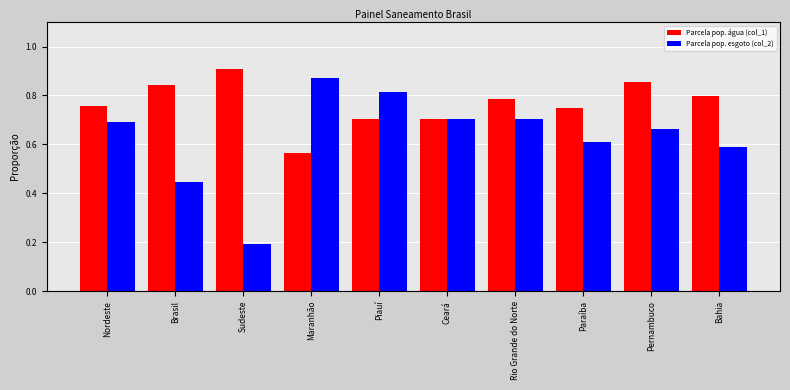

What is the sum of all Parcela pop. água (col_1) values?

7.7